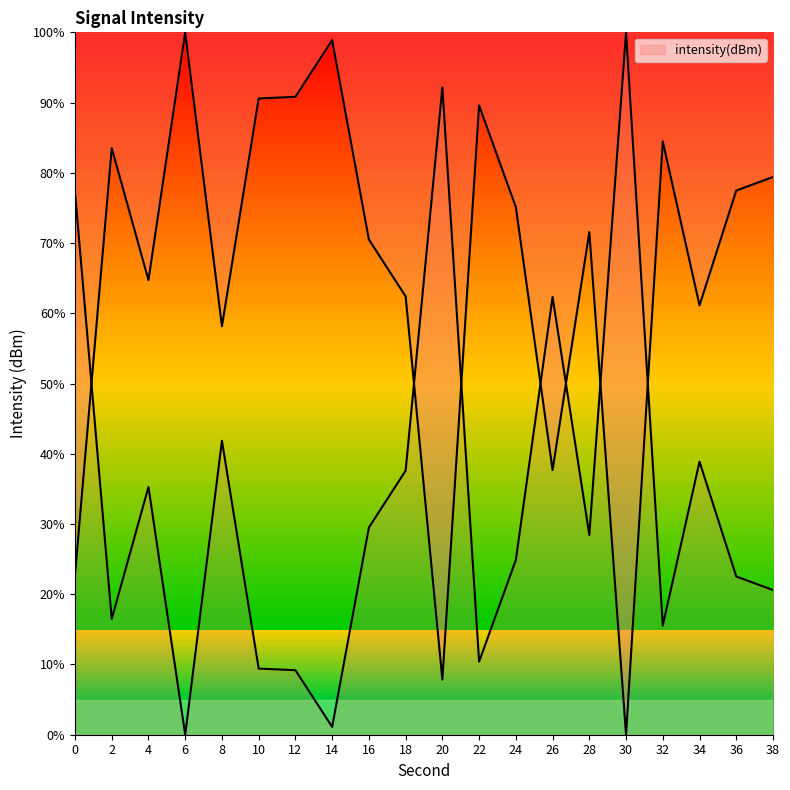

What is the sum of the values at 24 and 10?

165.7